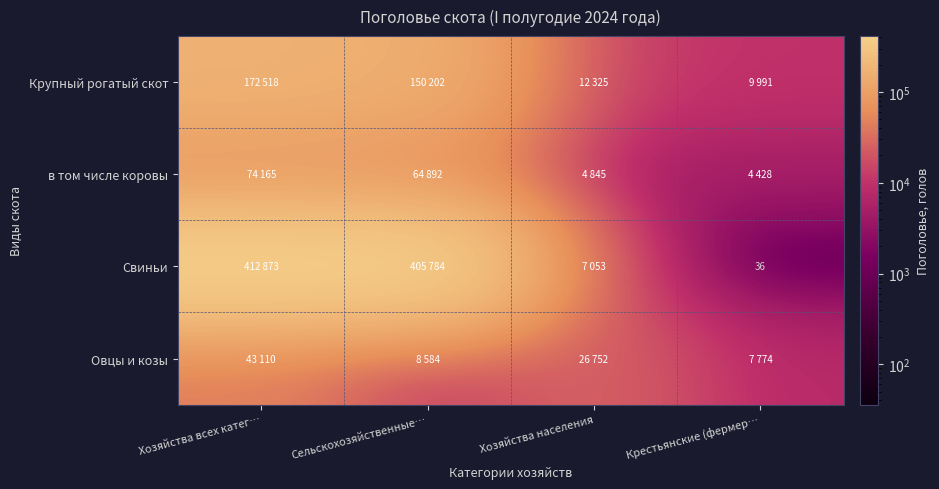

What is the average value of the в том числе коровы series?

37082